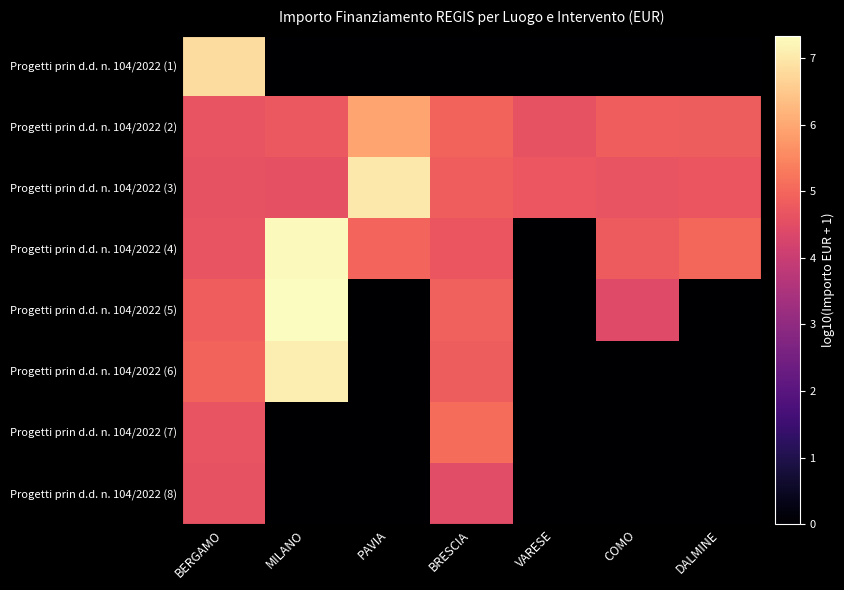

What is the spread (max minus min) of values at MILANO?

7.3